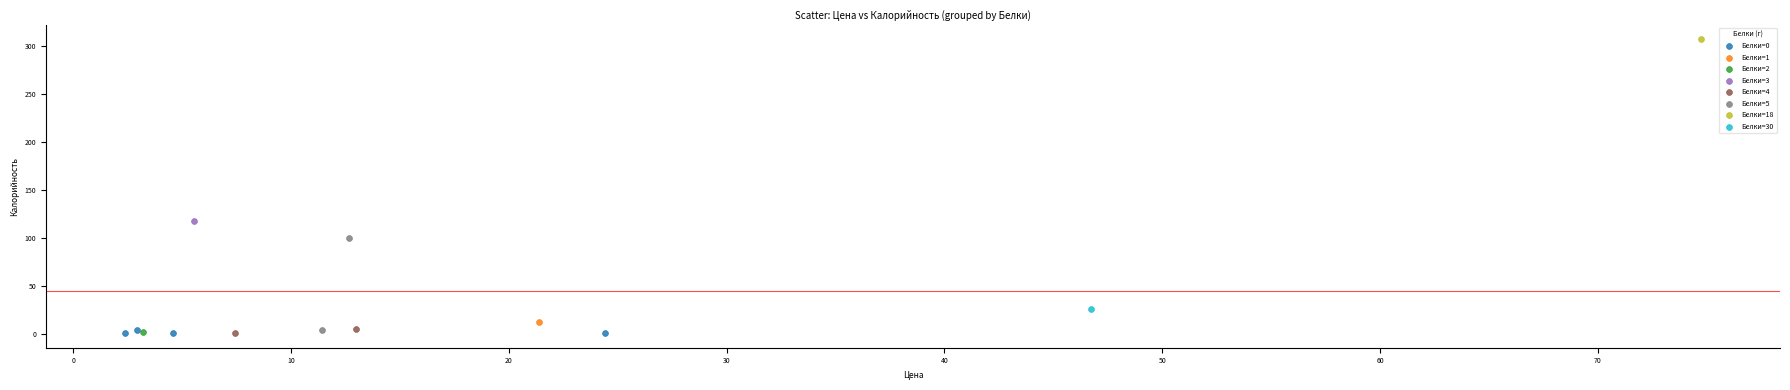

What are all the series names shown in the legend?

Белки=0, Белки=1, Белки=2, Белки=3, Белки=4, Белки=5, Белки=18, Белки=30